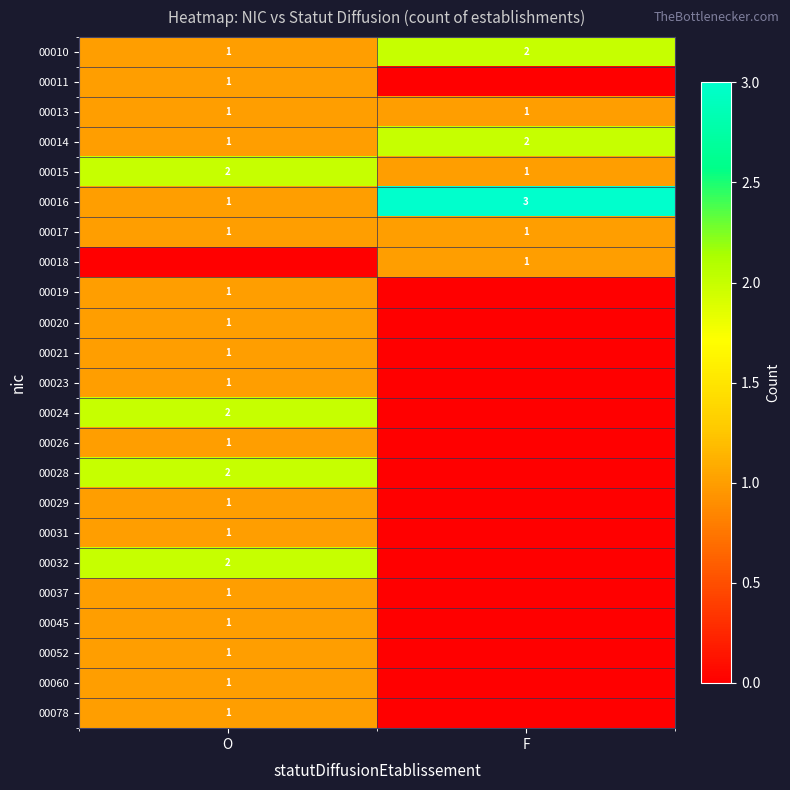

Where is 00014 nearest to the value 1?

O